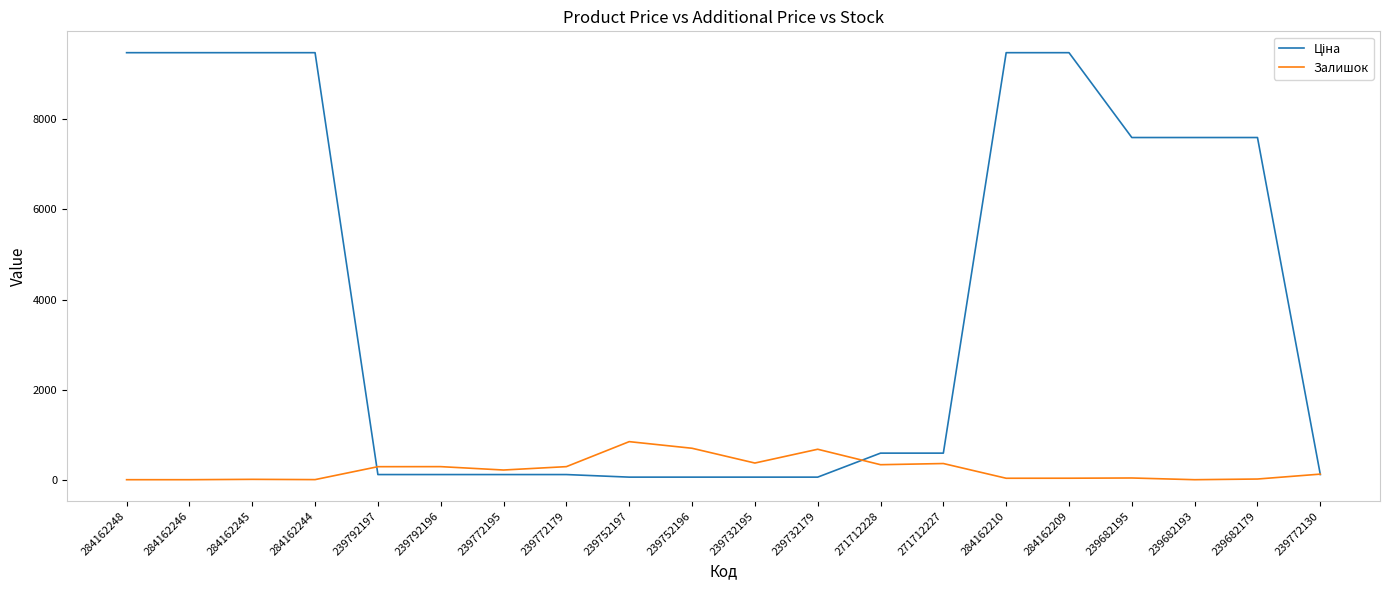

What is the maximum value shown in the chart?

9480.1